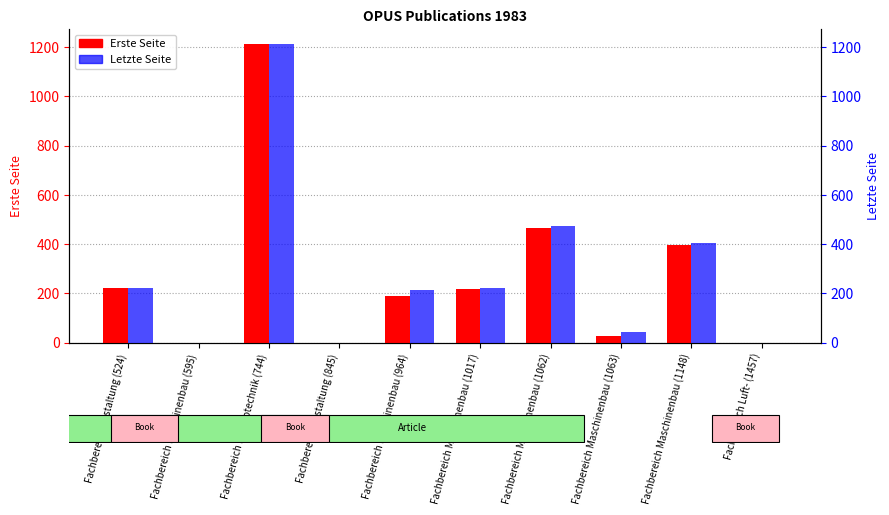

What position from the left is Fachbereich Luft- (1457)?

10